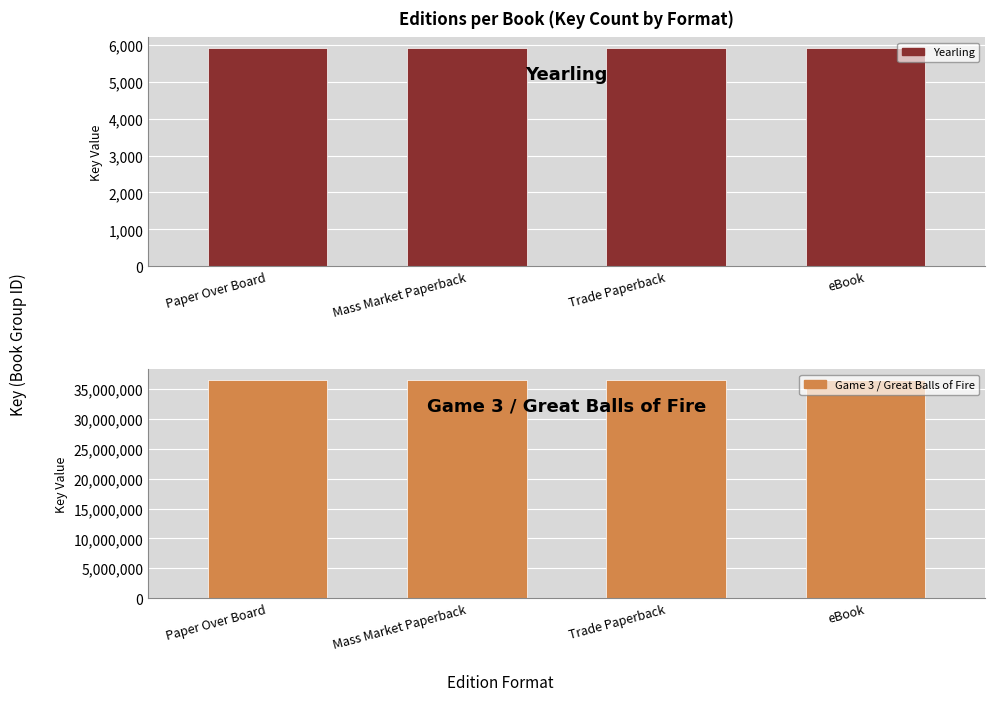

What is the label of the 1st bar from the right?

eBook